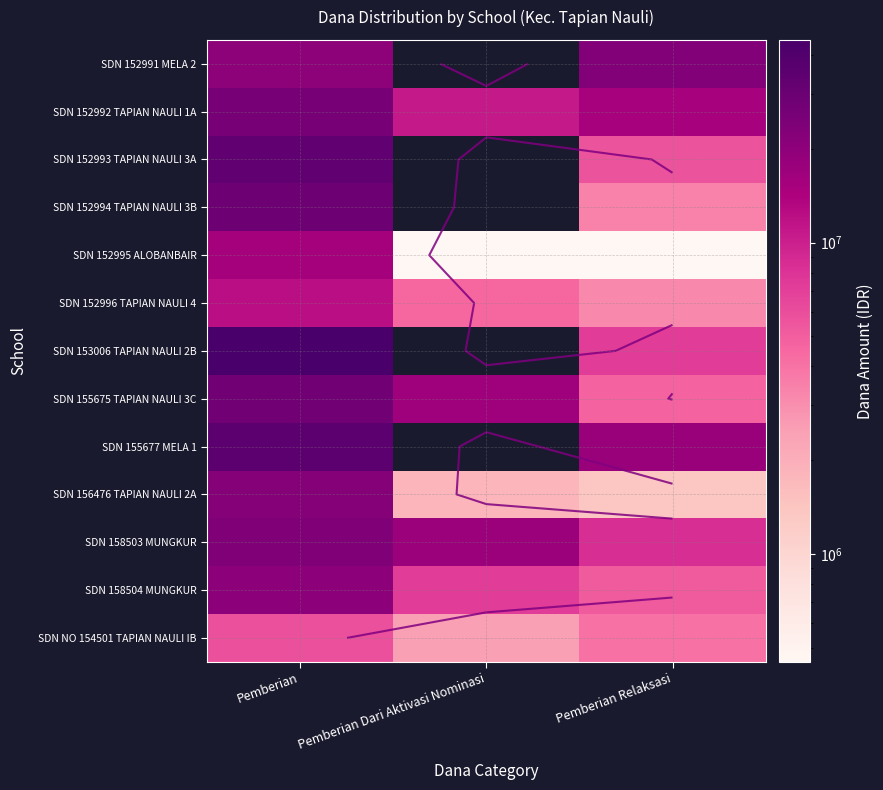

What is the maximum value shown in the chart?

44775000